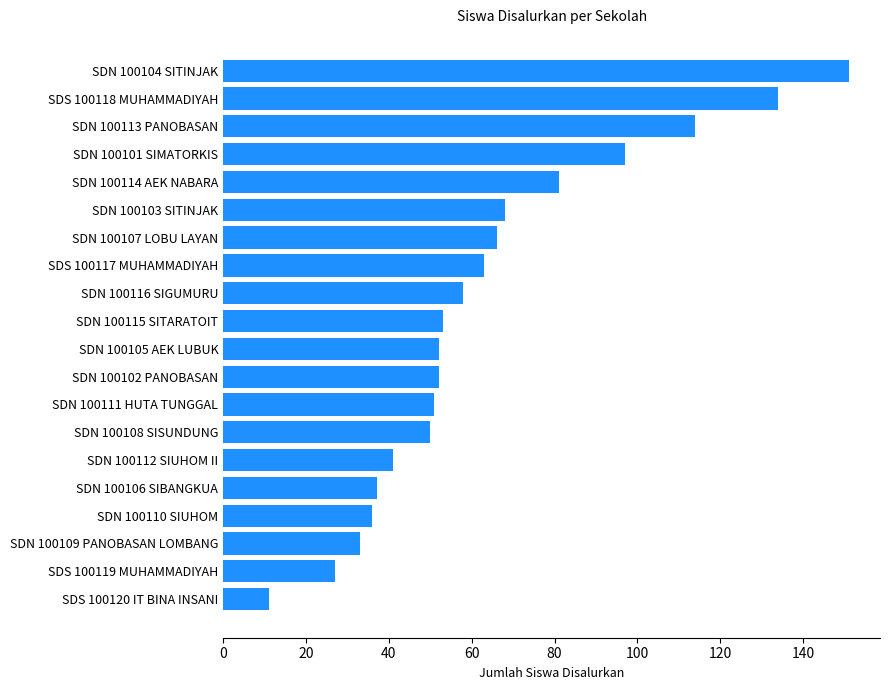

True or false: the data shows 196 at SDS 100118 MUHAMMADIYAH.

False